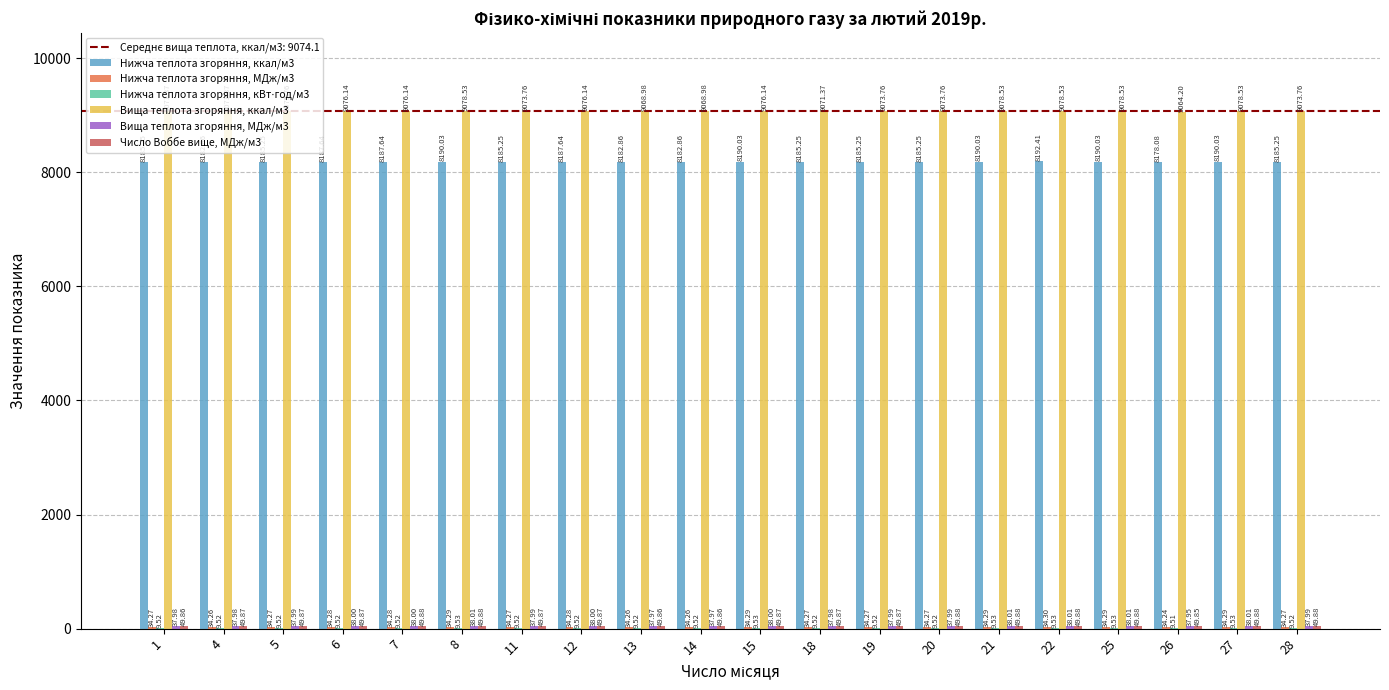

Which series changed the most between 6 and 18?

Вища теплота згоряння, ккал/м3